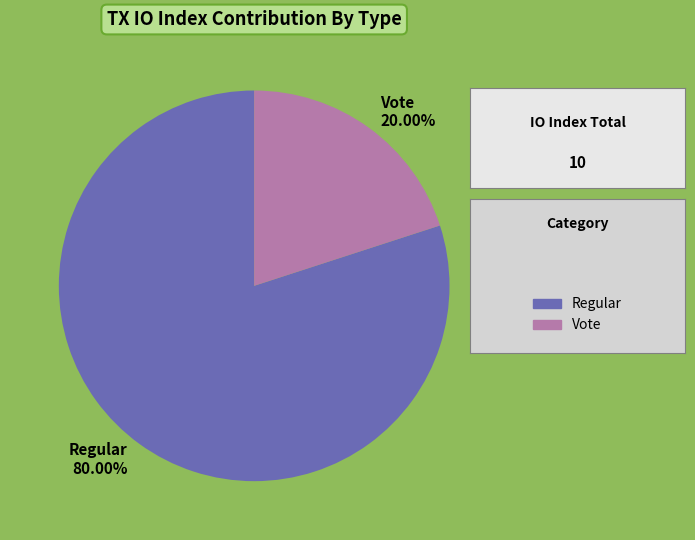

To the nearest percent, what percentage of the pie is Vote?

20%